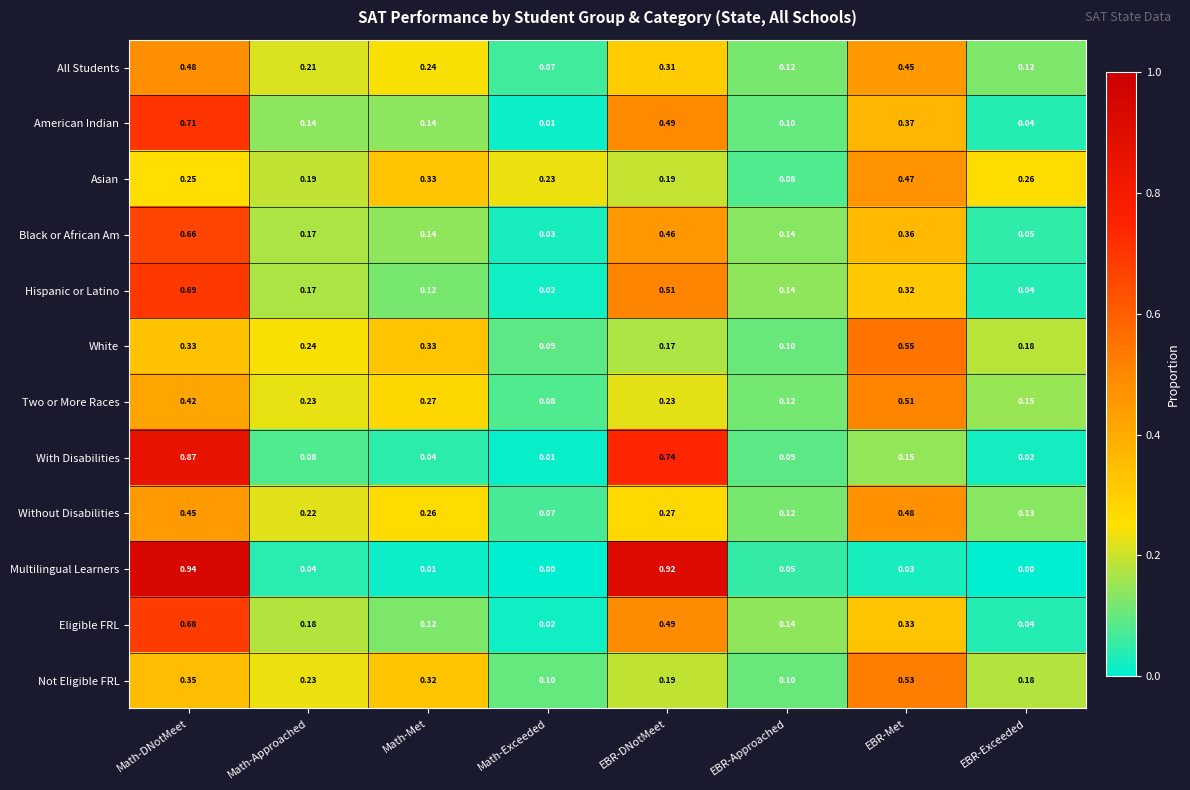

At how many categories does at least one series exceed 0?

8